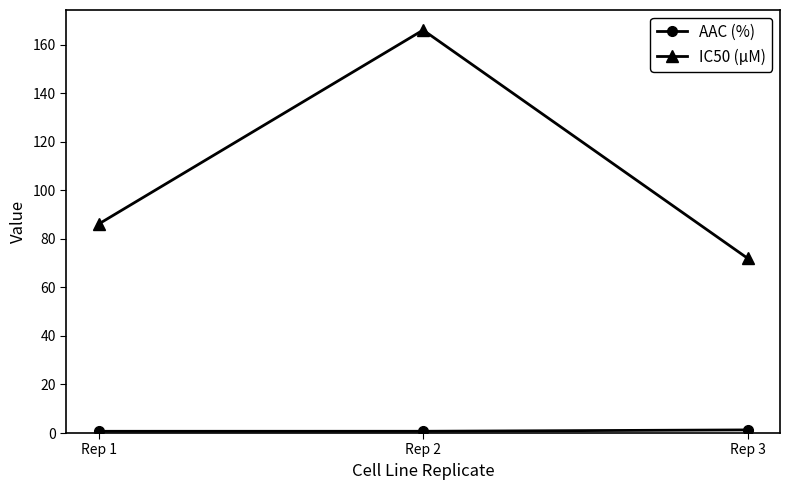

What is the value of the IC50 (µM) point at the 3rd from the left?

72.0